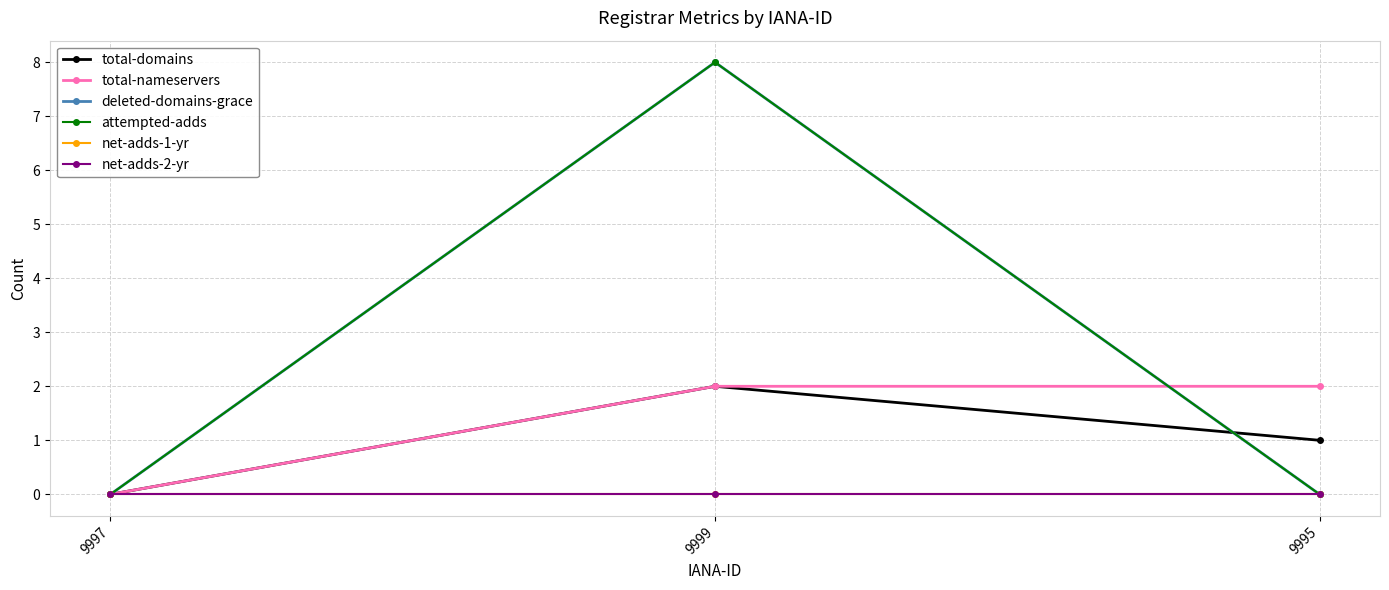

Does the chart have visible grid lines?

Yes